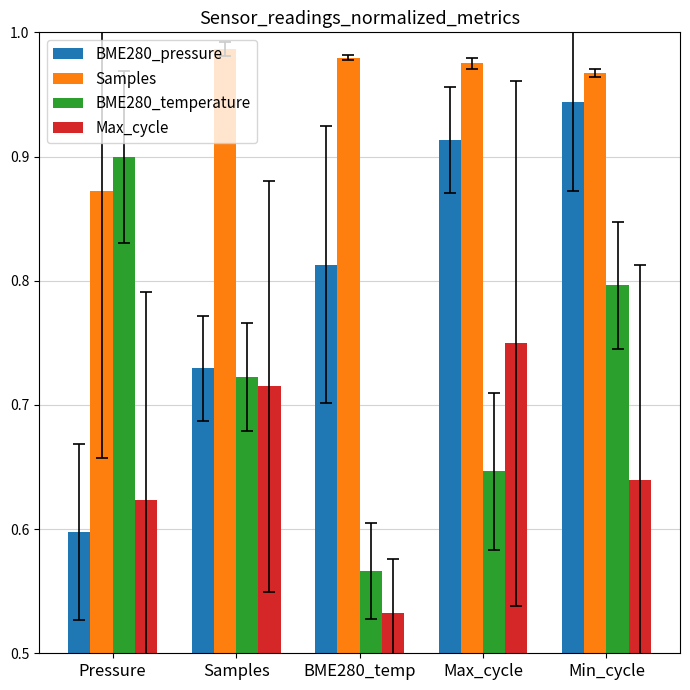

At which category does the chart reach its peak across all series?

Samples